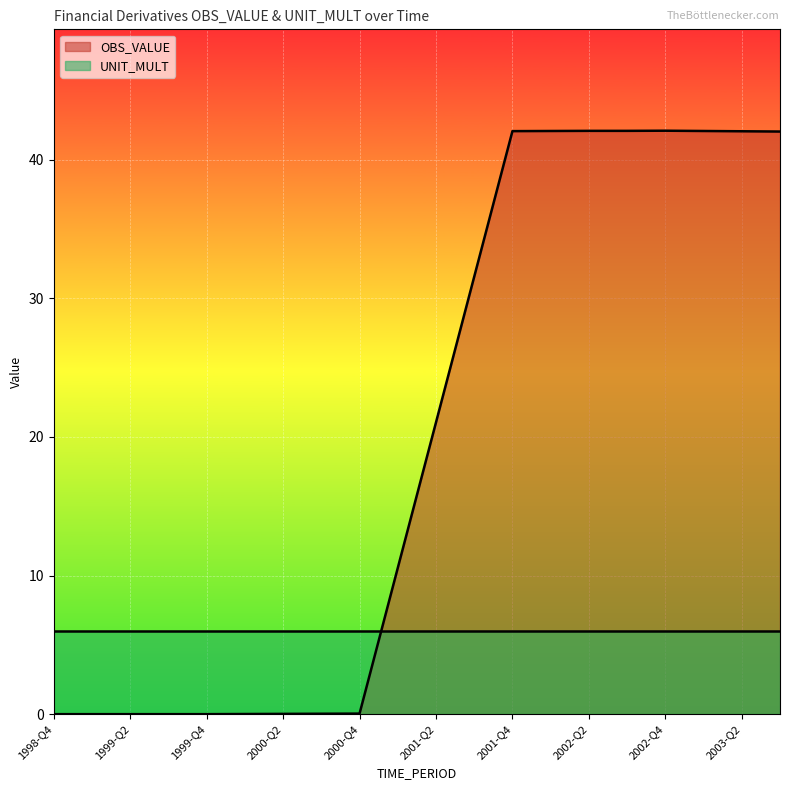

Between 2000-Q1 and 2000-Q2, which is larger?

2000-Q2